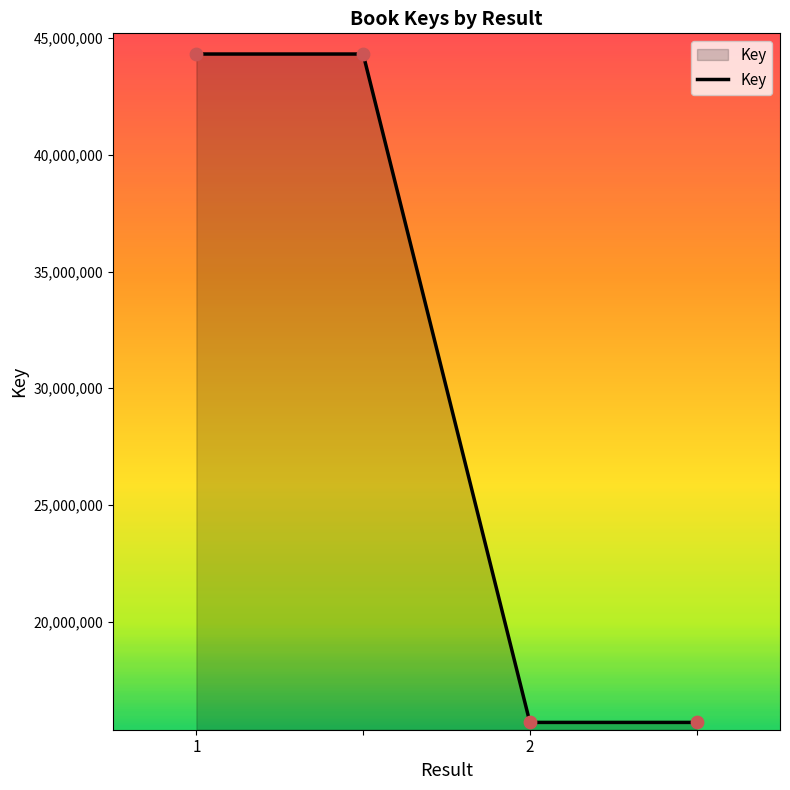

What is the sum of all values?

119993754